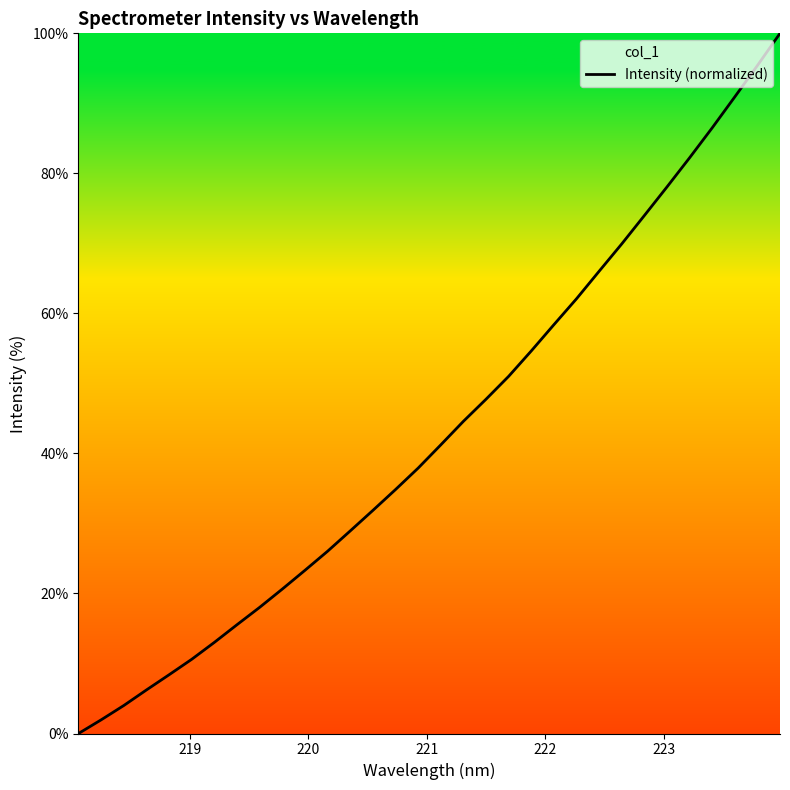

What is the maximum value shown in the chart?

100.0